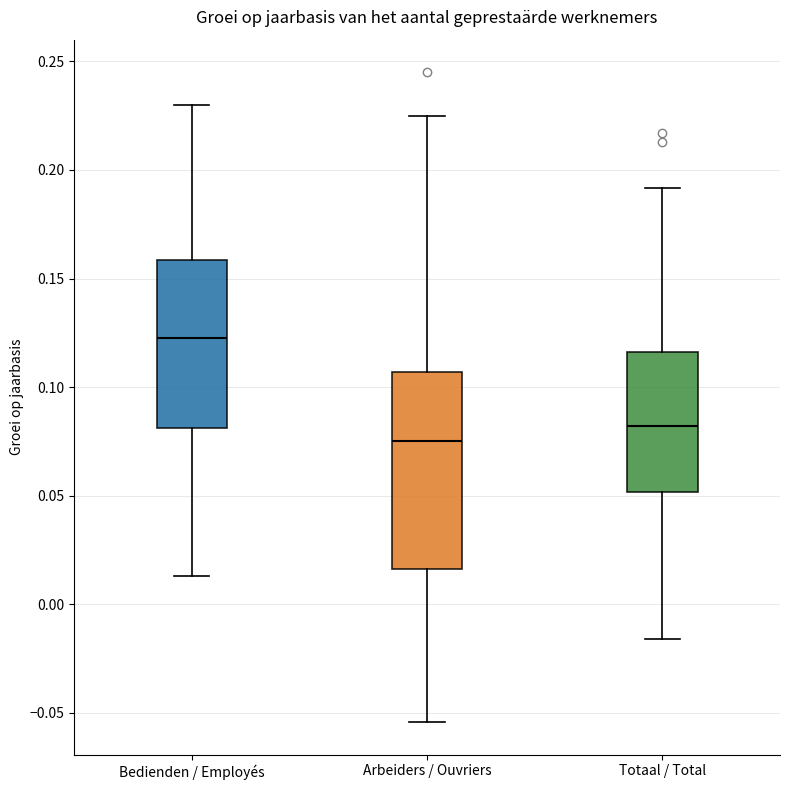

Comparing the boxes themselves (not the whiskers), which one is the tallest?

Arbeiders / Ouvriers